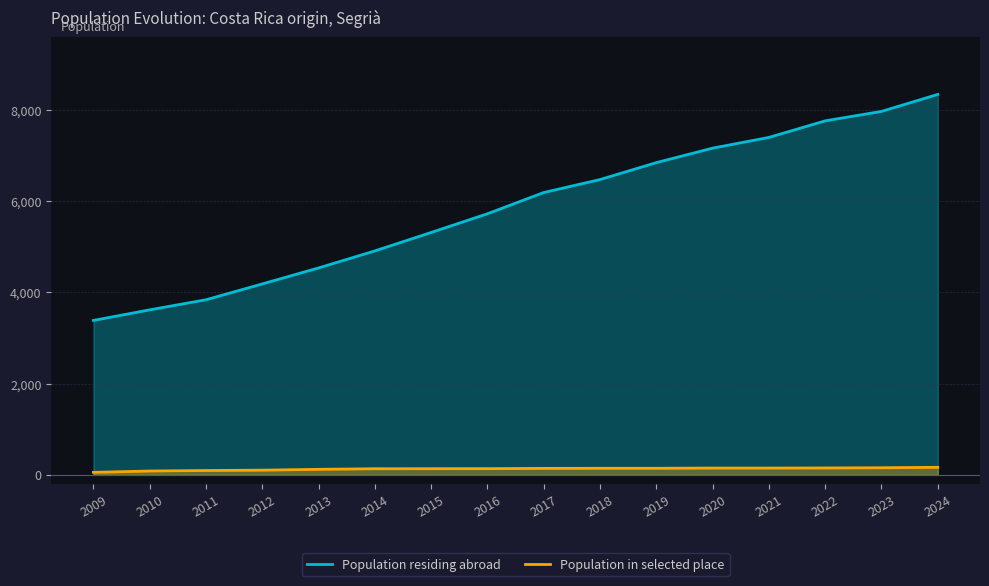

At which label is Population in selected place closest to 110?

2012